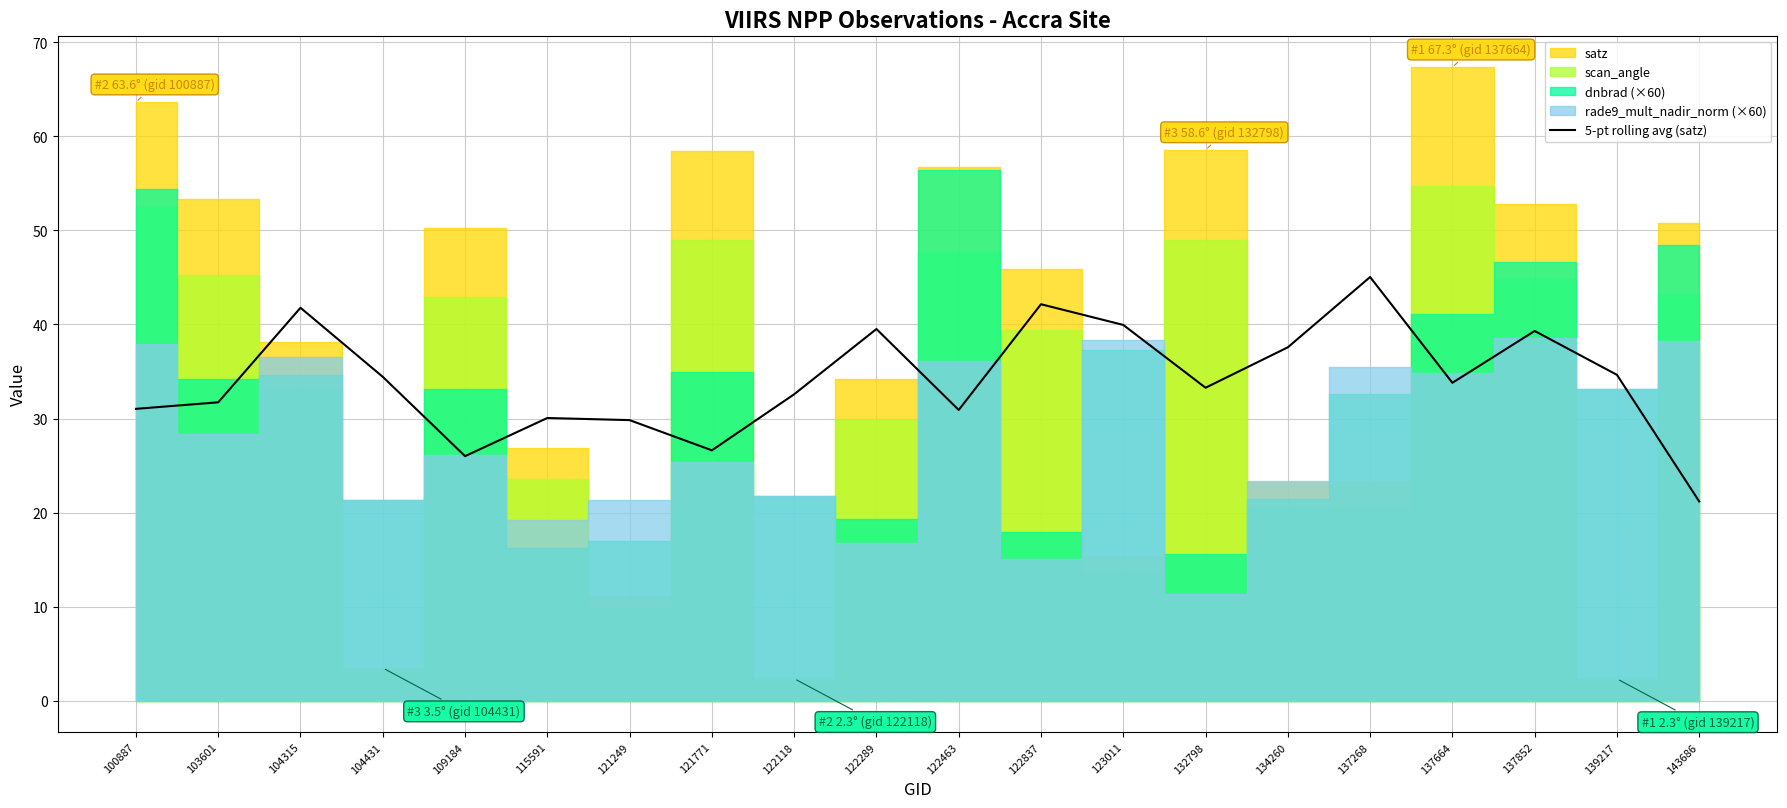

True or false: 5-pt rolling avg (satz) has a value of 56.6 at 122118.

False